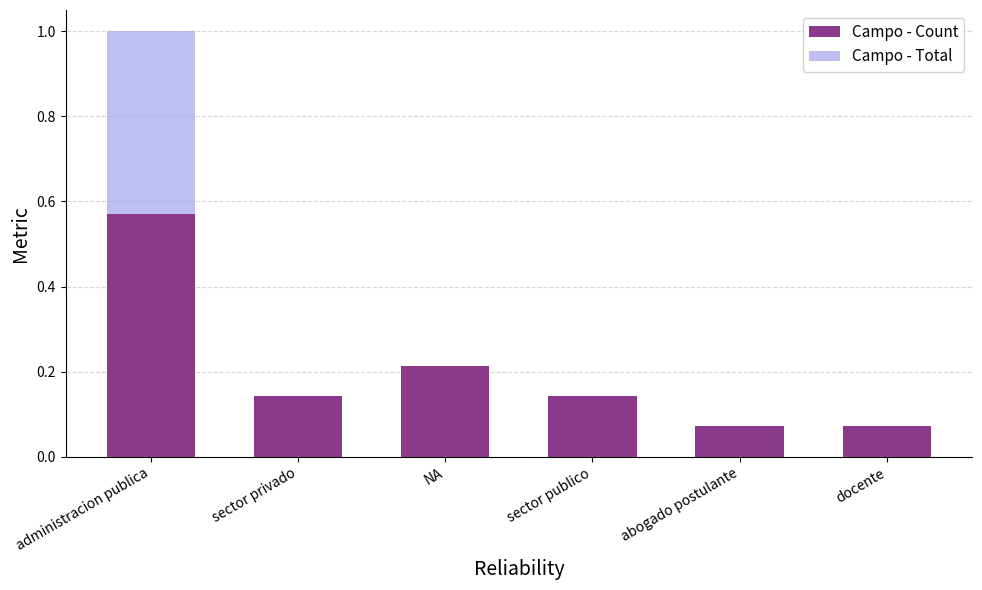

Is it true that Campo - Count equals 0.8 at administracion publica?

False